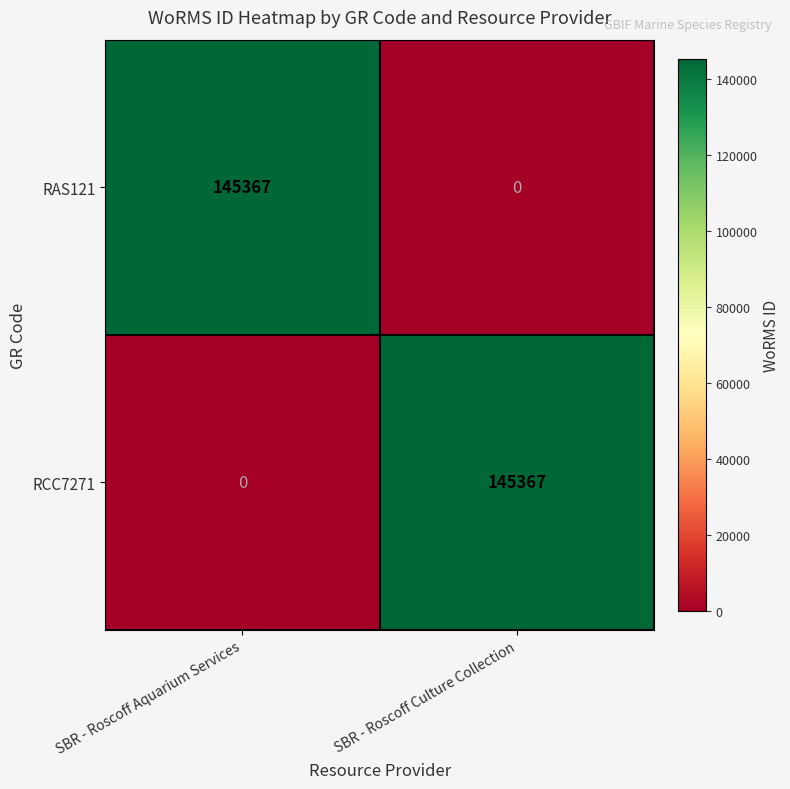

Where is RCC7271 nearest to the value 72683?

SBR - Roscoff Aquarium Services